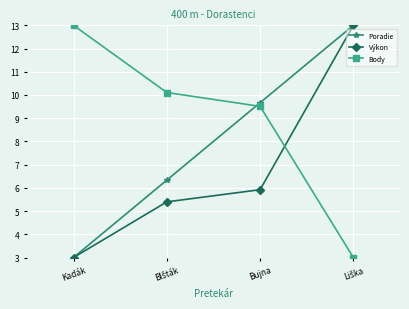

Does the chart have visible grid lines?

Yes